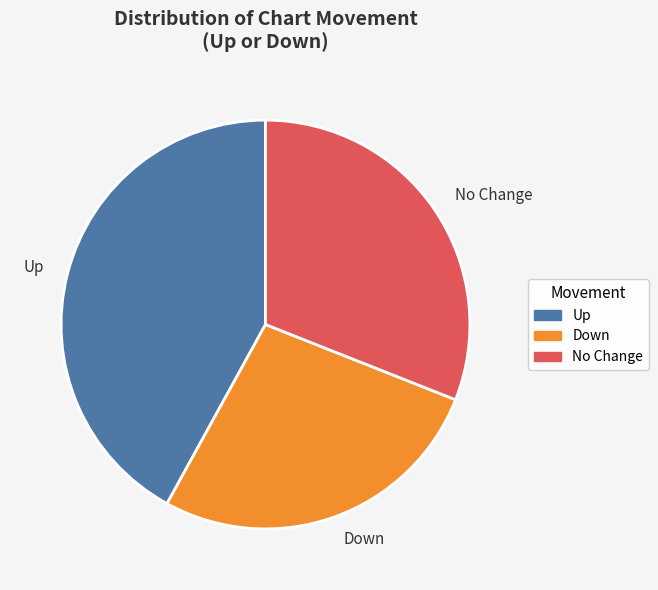

Is the sum of Up and Down greater than half?

Yes